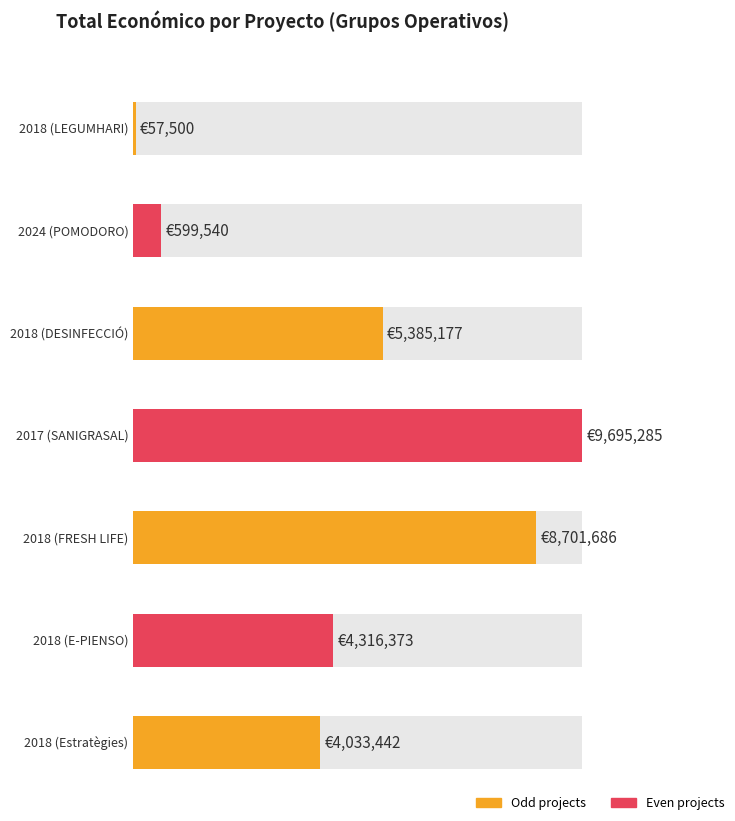

Which has a higher value, 2018 (Estratègies) or 2024 (POMODORO)?

2018 (Estratègies)